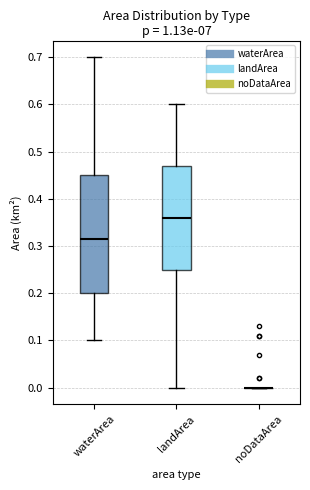

Reading left to right, read every box against the y-axis: the position of its median line, the range the box covers, and the ends of its whiskers. The values are not printed on the chart, so give them approximately, as read against the axis.

waterArea: median 0.32, box 0.20 to 0.45, whiskers 0.10 to 0.70
landArea: median 0.36, box 0.25 to 0.47, whiskers 0.00 to 0.60
noDataArea: box collapsed to a line at 0.00, whiskers 0.00 to 0.00